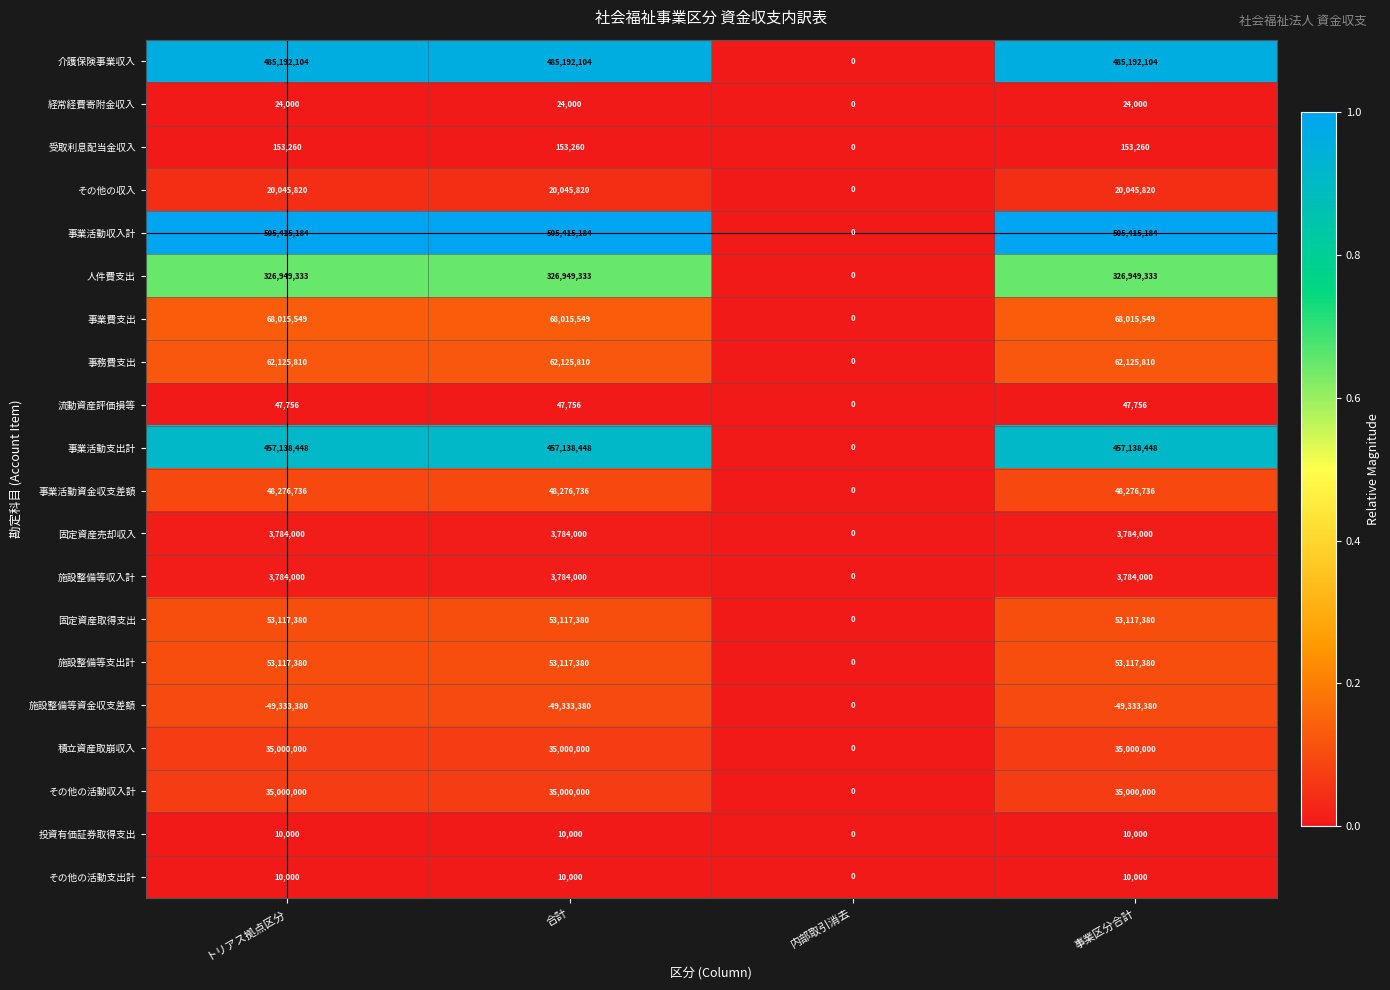

Which series has the largest total across all categories?

事業活動収入計